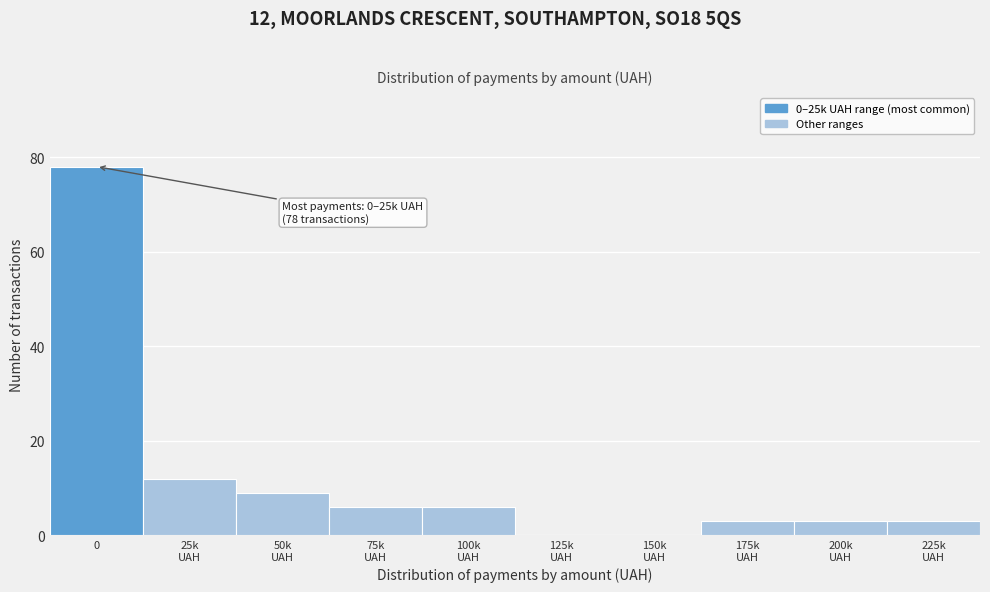

What is the maximum value shown in the chart?

78